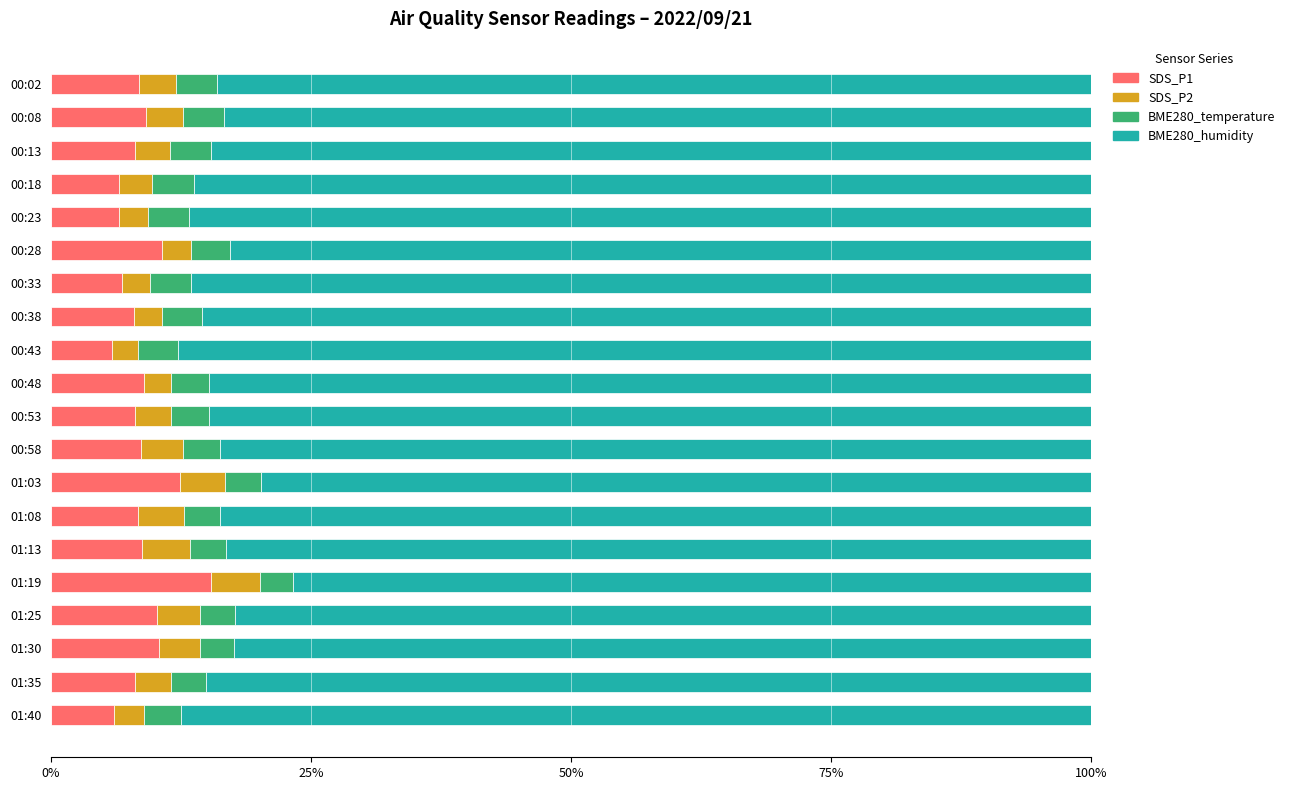

What is the difference between the maximum and minimum values in the SDS_P1 series?

9.6